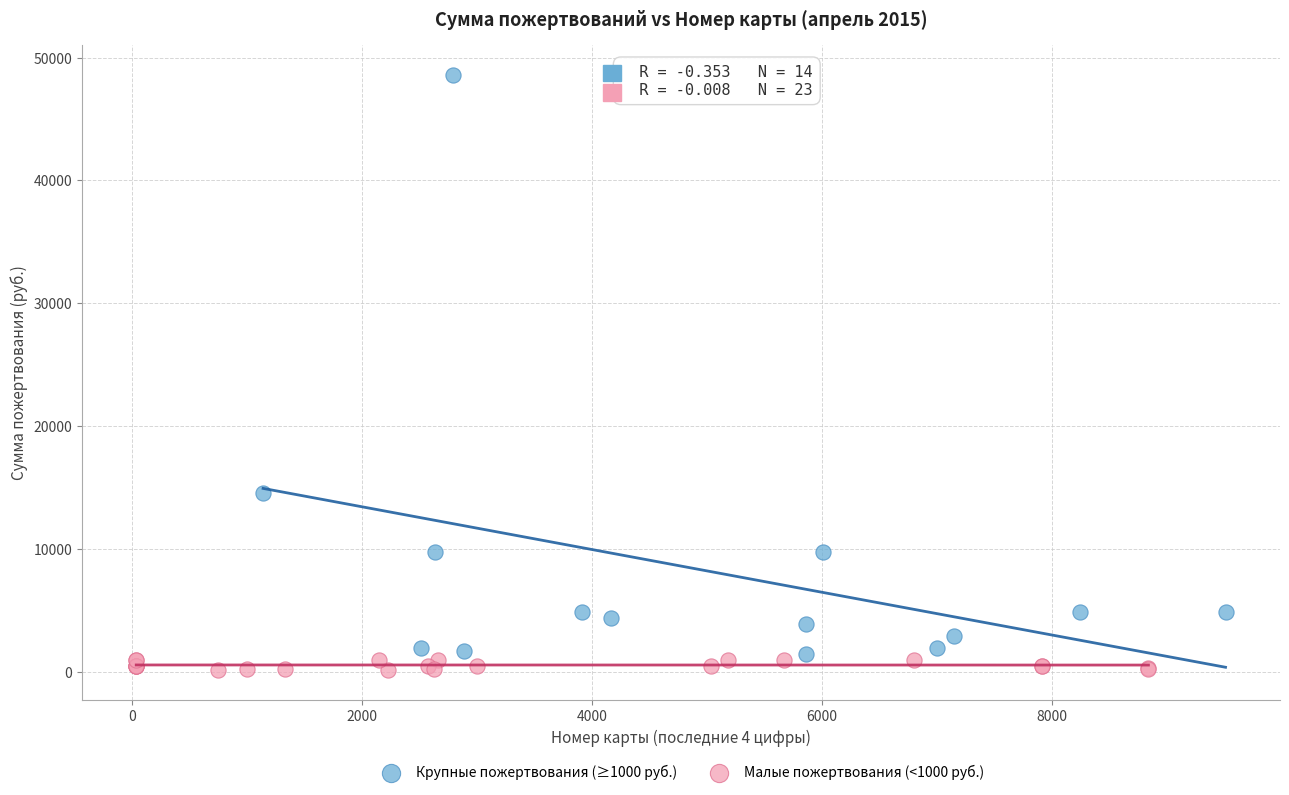

Which series has the widest spread of Y values?

Крупные пожертвования (≥1000 руб.)